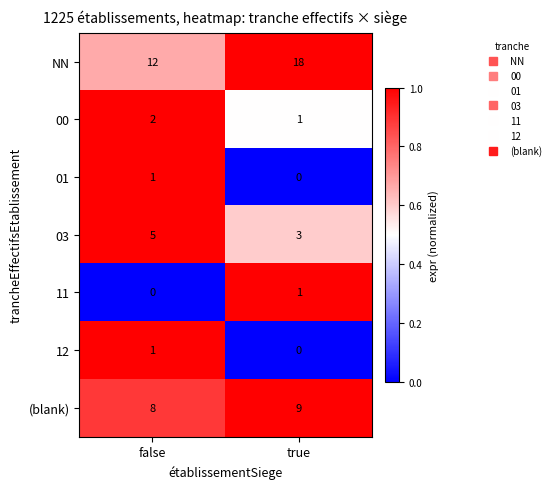

What is the difference between the maximum and minimum values in the NN series?

6